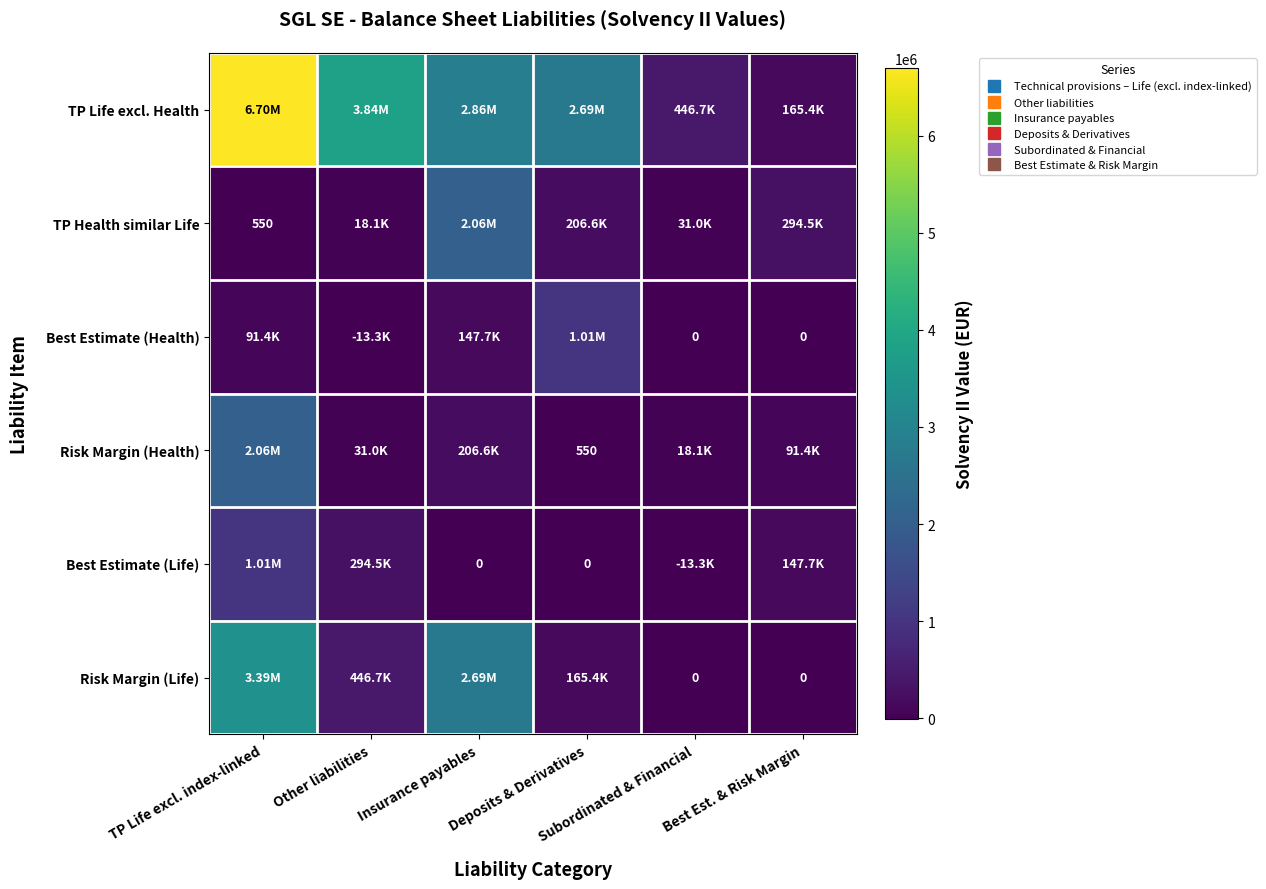

The value of TP Life excl. Health at Other liabilities is 5382244. True or false?

False